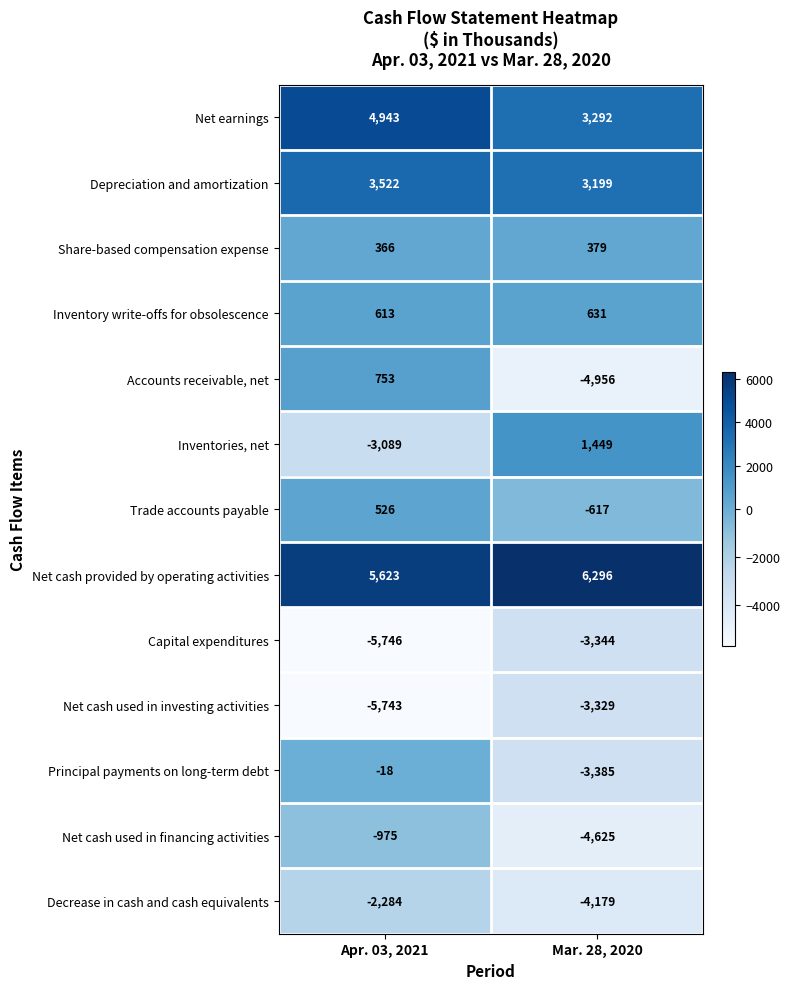

Count the number of categories in the chart.

2